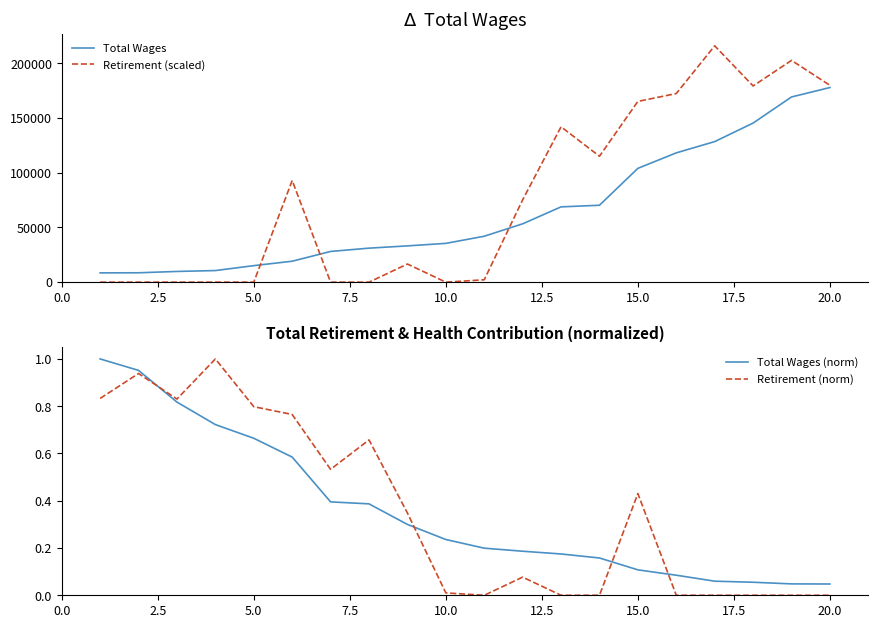

What is the highest value of the Total Wages series?

177825.0